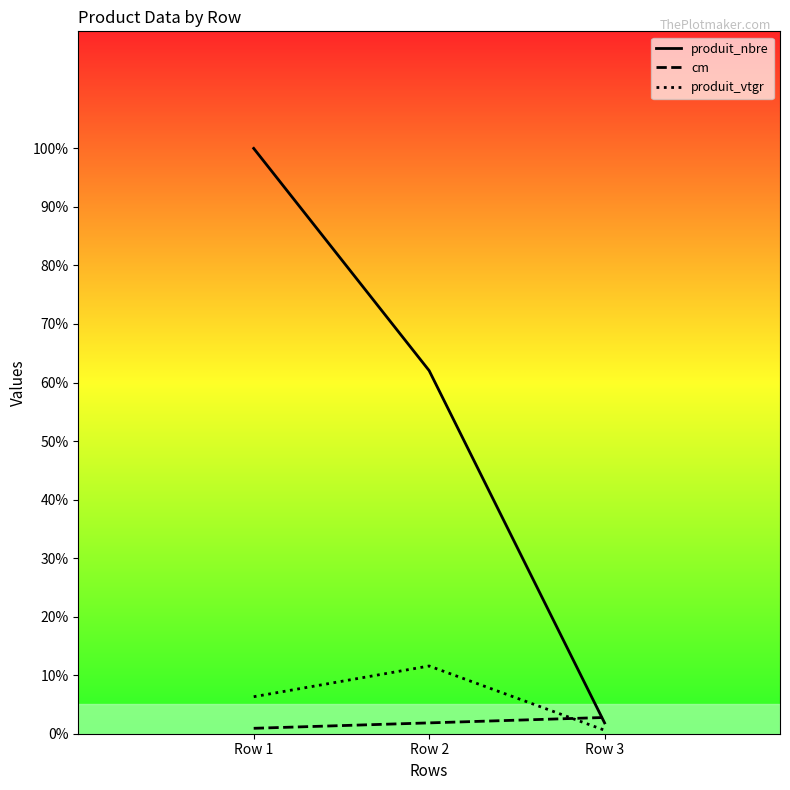

Reading left to right, list all the values displayed in this chart.

produit_nbre: 100.0	62.0	1.9
cm: 0.9	1.9	2.8
produit_vtgr: 6.3	11.6	0.6